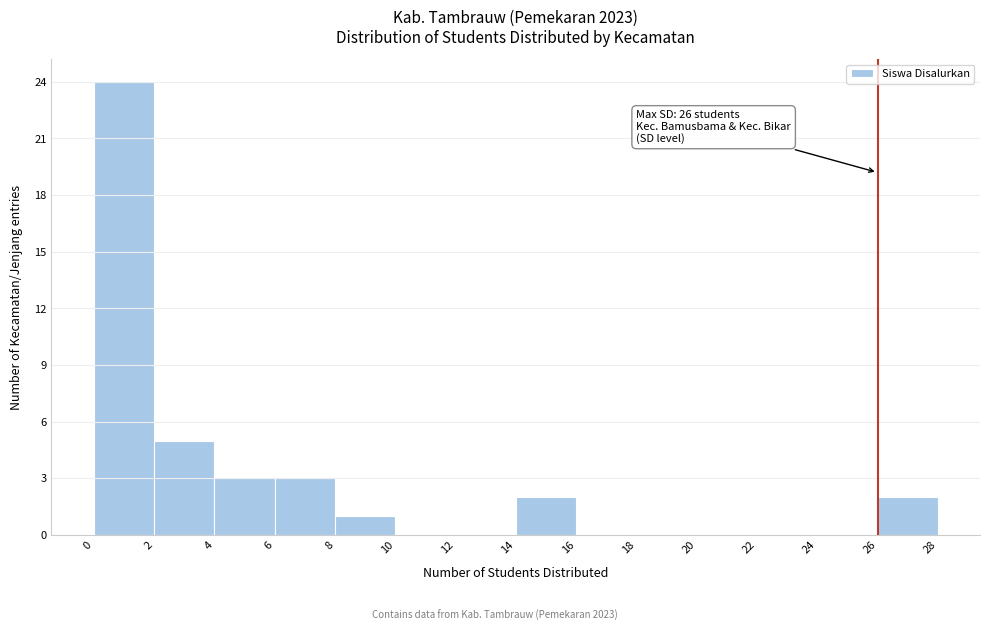

Over which range of the x-axis is the bar tallest?

0 to 2